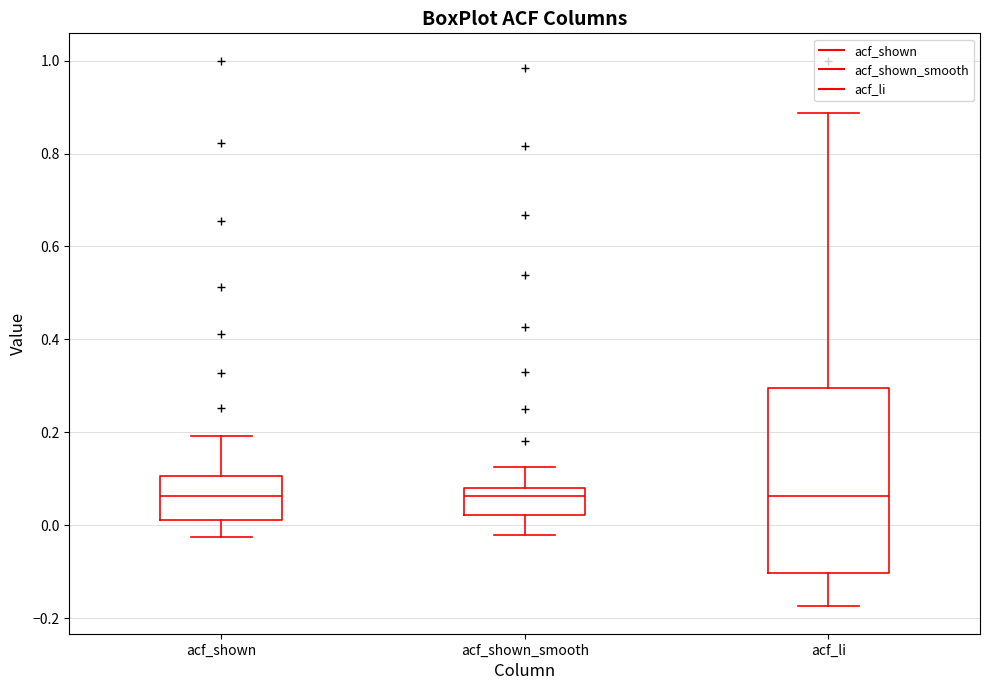

Reading left to right, read every box against the y-axis: the position of its median line, the range the box covers, and the ends of its whiskers. The values are not printed on the chart, so give them approximately, as read against the axis.

acf_shown: median 0.06, box 0.02 to 0.10, whiskers -0.02 to 0.20
acf_shown_smooth: median 0.06, box 0.02 to 0.08, whiskers -0.02 to 0.12
acf_li: median 0.06, box -0.10 to 0.30, whiskers -0.18 to 0.88